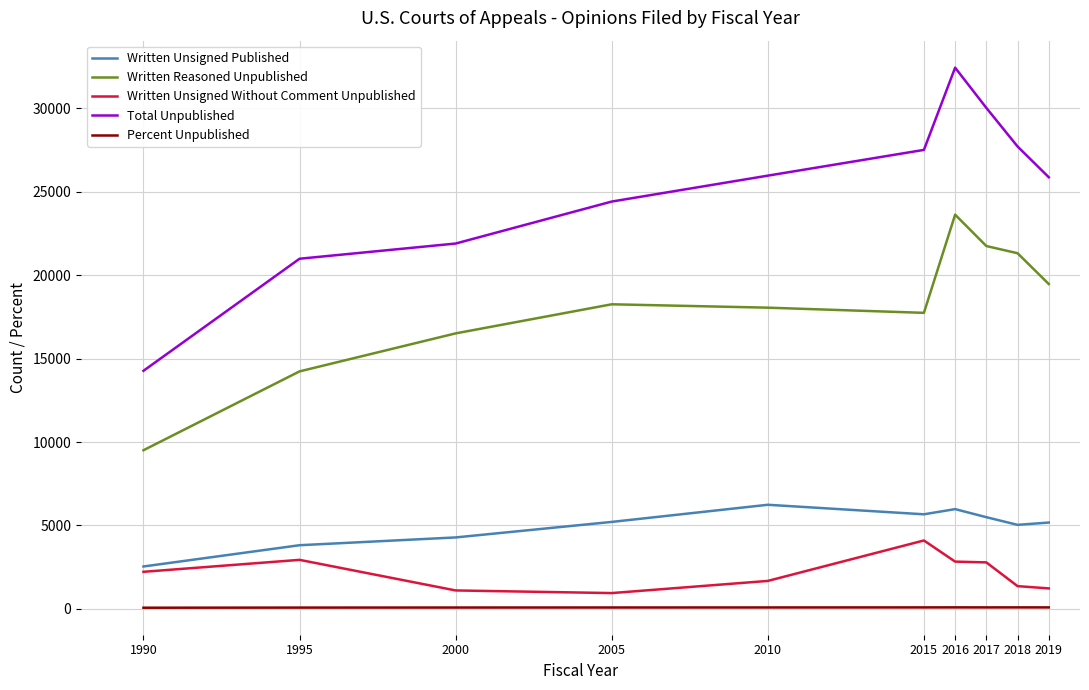

True or false: Written Unsigned Without Comment Unpublished and Total Unpublished intersect in this chart.

False